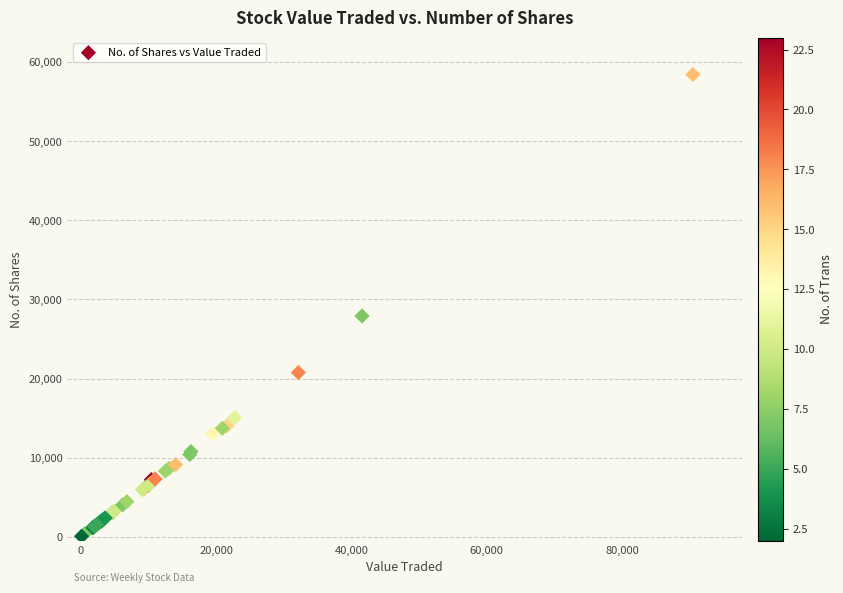

What Y value in the scatter plot is closest to 29251?

27914